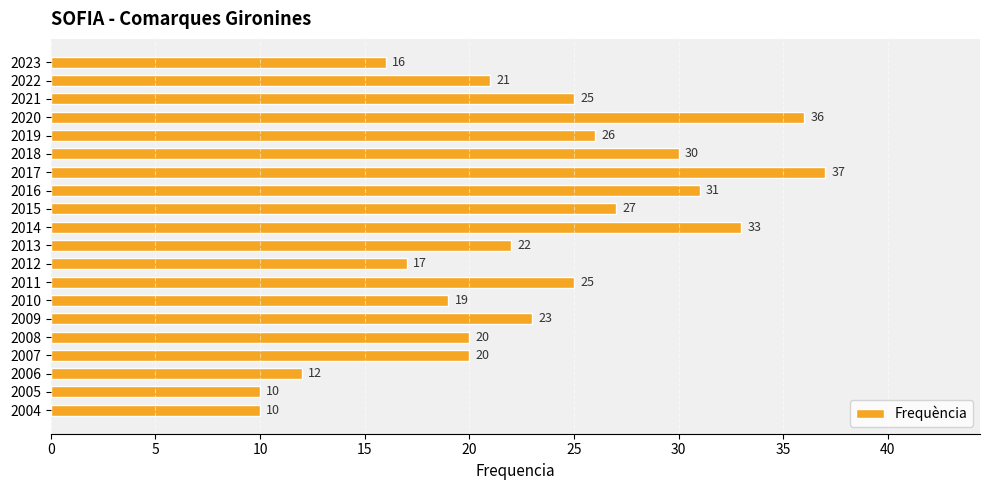

At which label is the value closest to 23?

2009